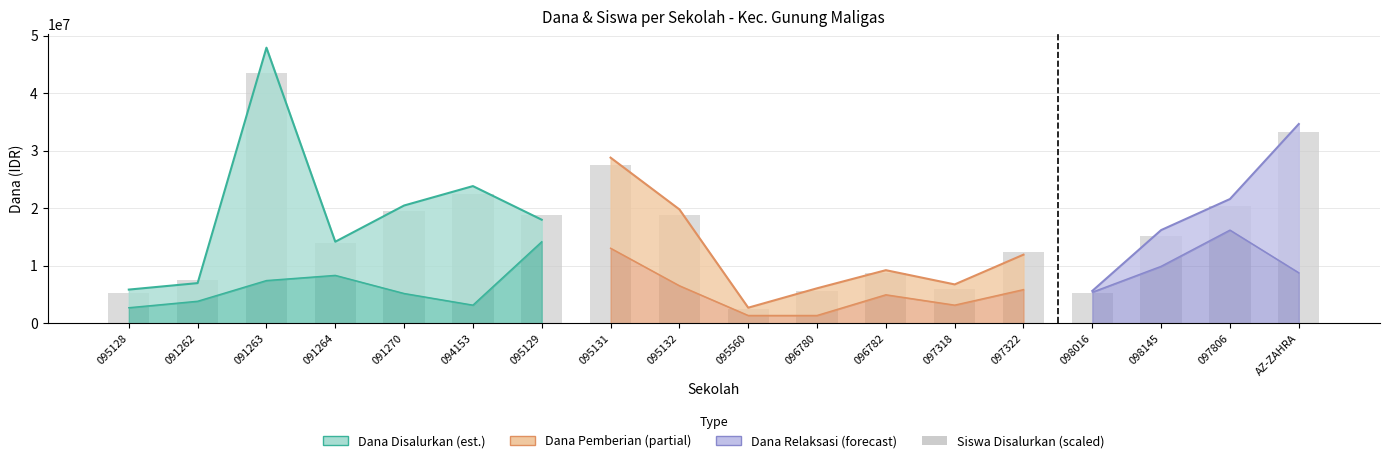

Does the chart contain any negative values?

No